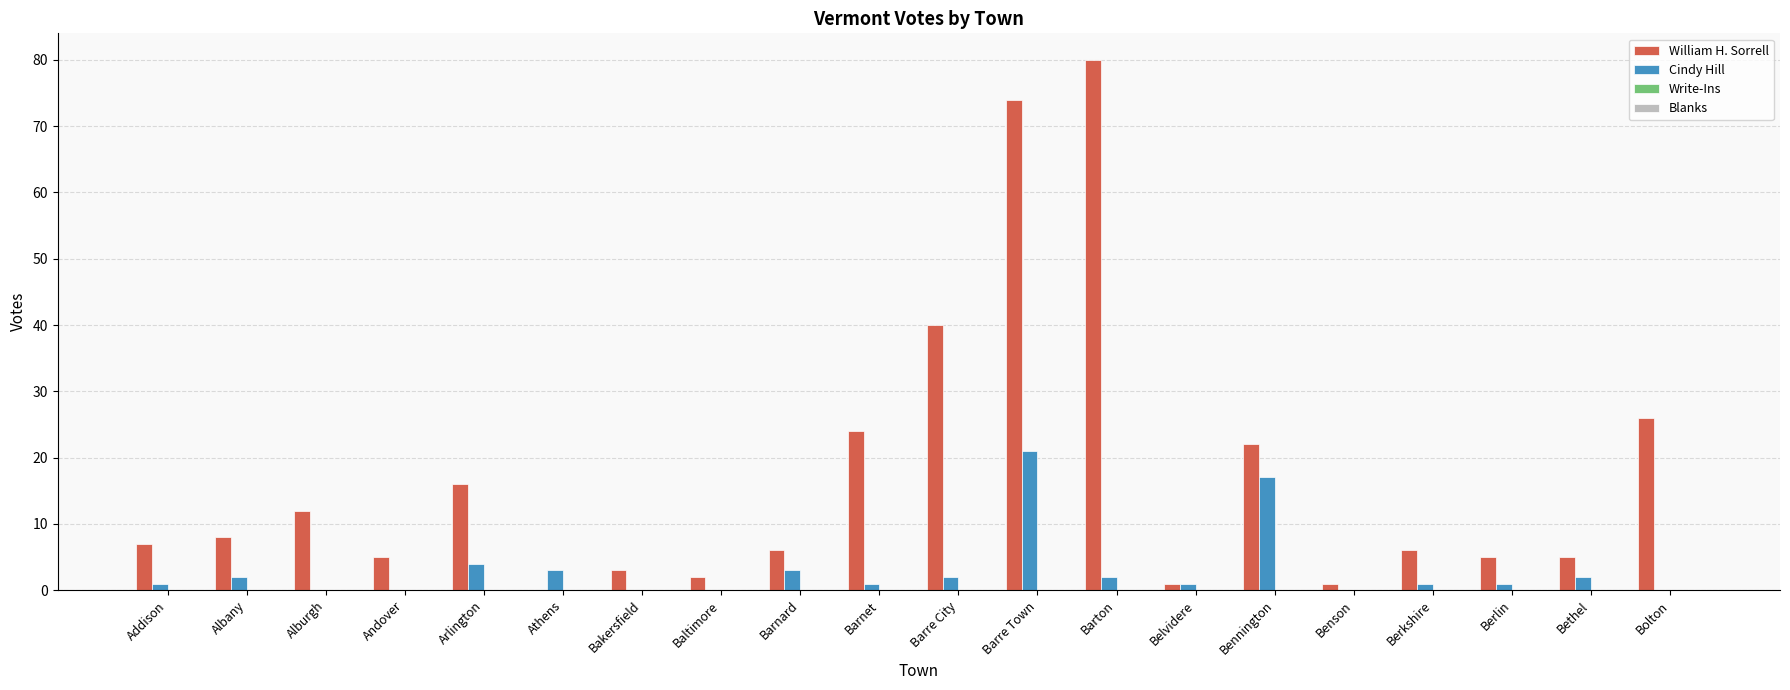

What is the sum of all Cindy Hill values?

61